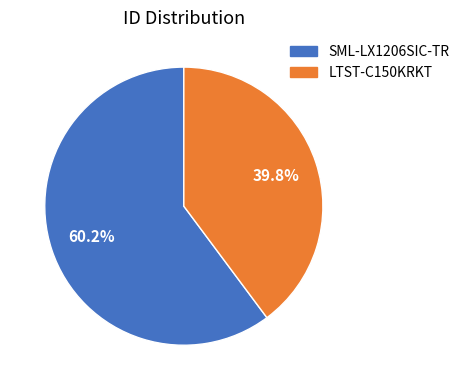

To the nearest percent, what is the average slice percentage?

50%